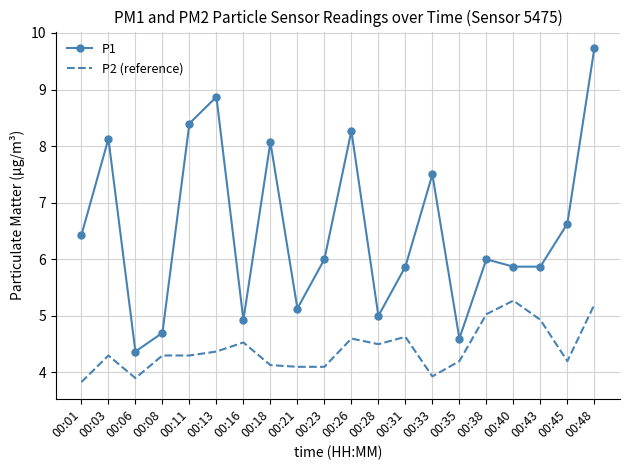

Is the value of P1 at 00:16 greater than the value of P2 (reference) at 00:31?

Yes